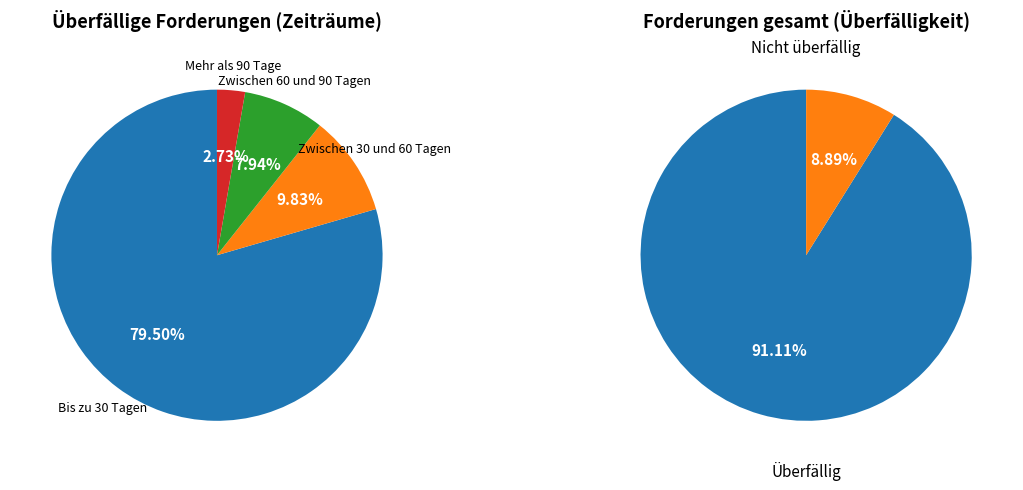

What is the ratio of the value at Bis zu 30 Tagen to the value at Mehr als 90 Tage?

29.2